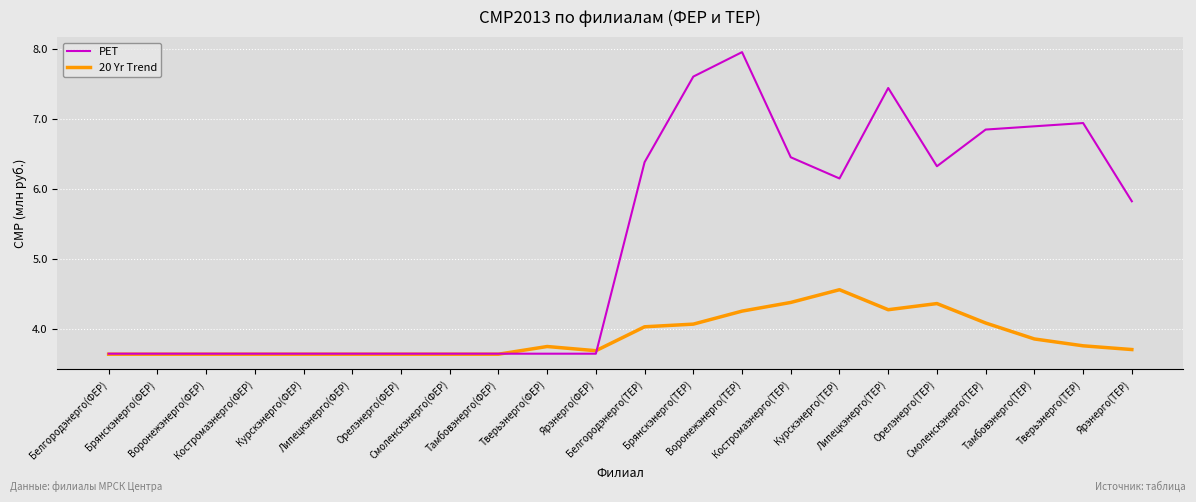

What is the sum of all 20 Yr Trend values?

85.6